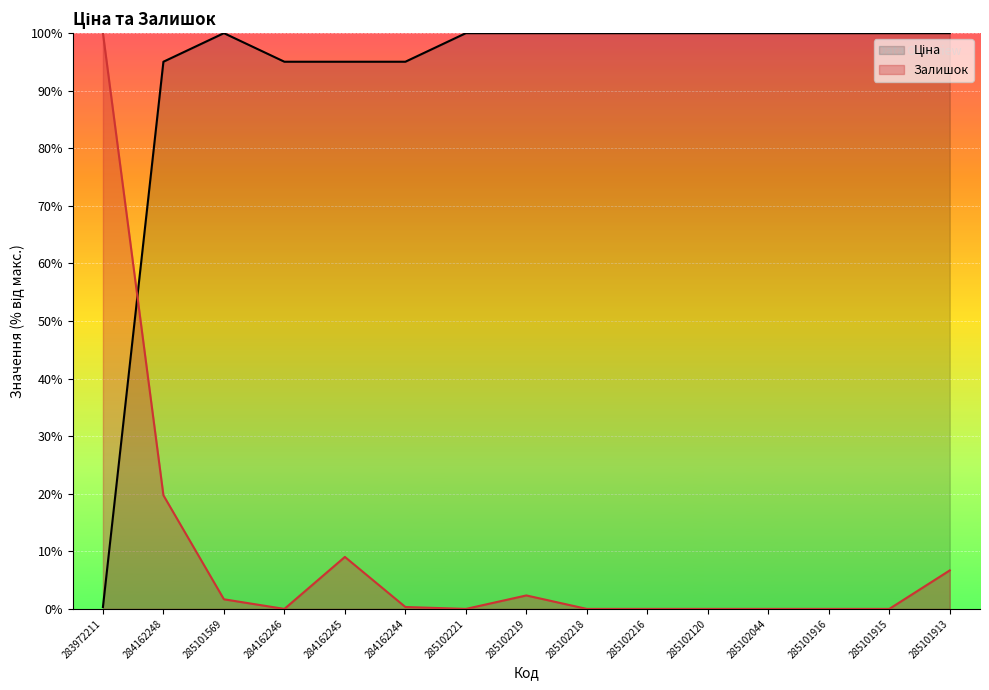

What is the approximate value of Ціна at 284162245?

95.0